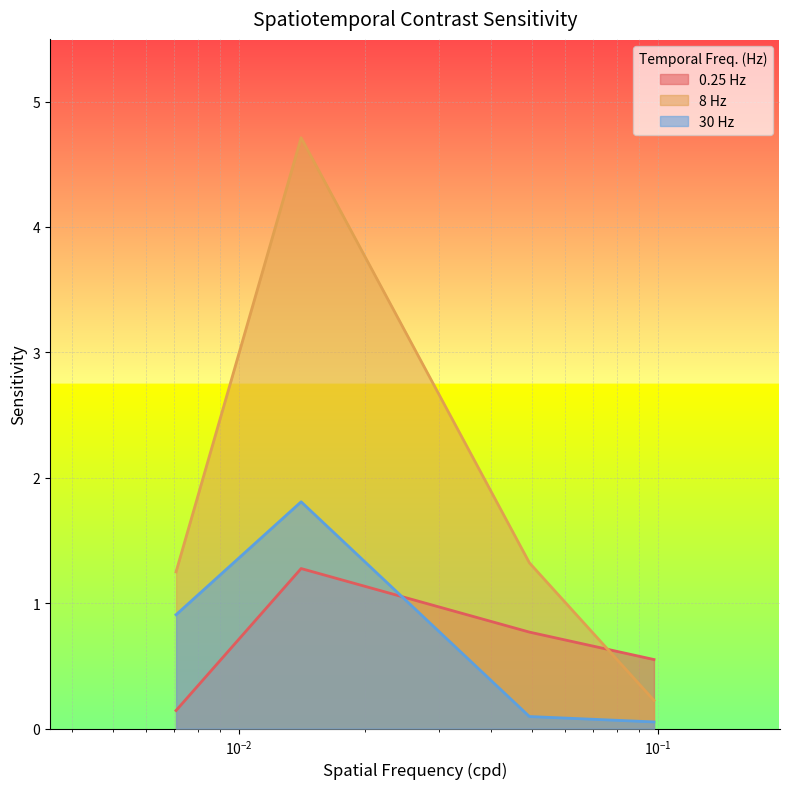

What is the greatest value displayed?

4.7